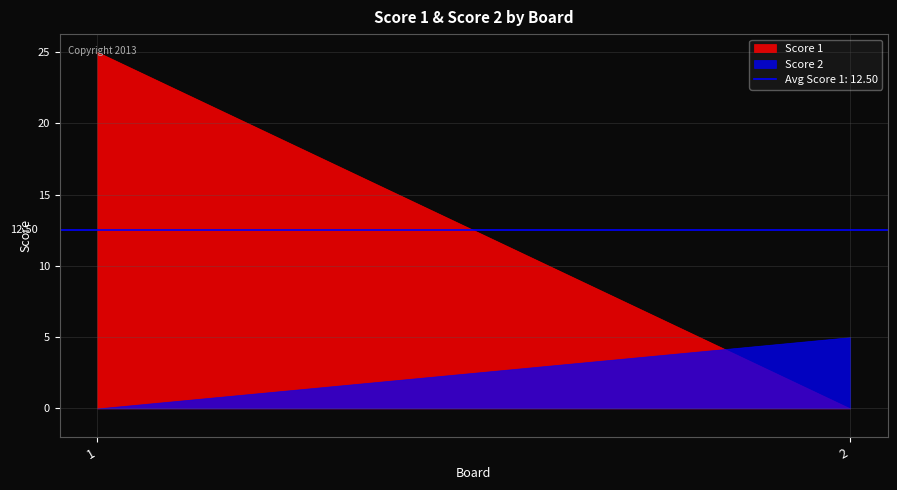

At which label does Score 1 reach its peak?

1